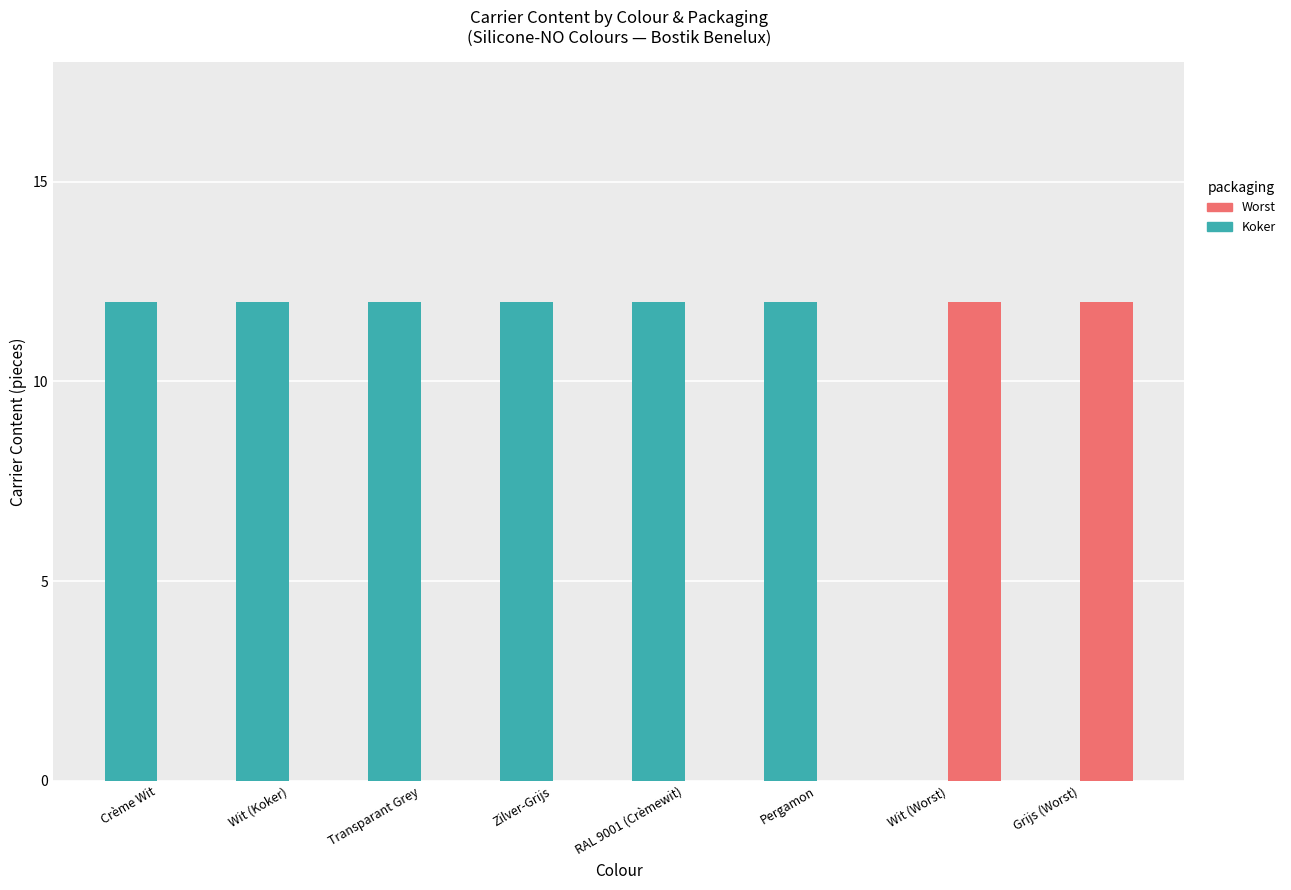

What is the maximum value shown in the chart?

12